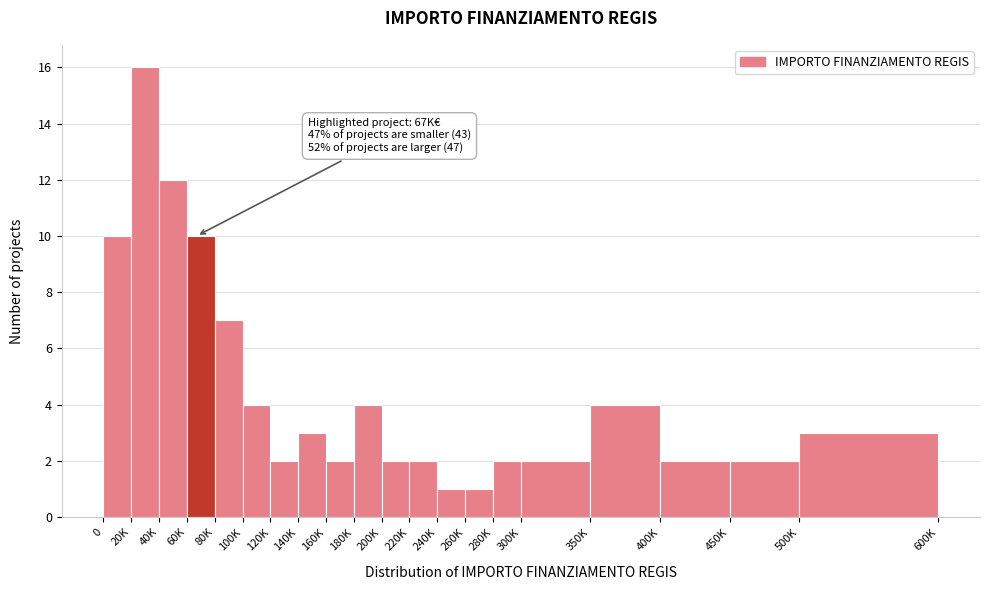

Reading right to left, transcribe all the data shown in this chart.

3	2	2	4	2	2	1	1	2	2	4	2	3	2	4	7	10	12	16	10